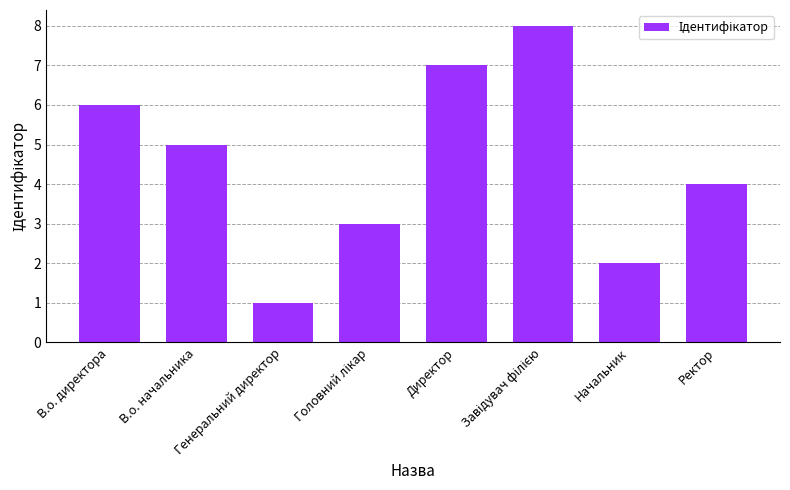

What is the difference between the second highest and second lowest values?

5